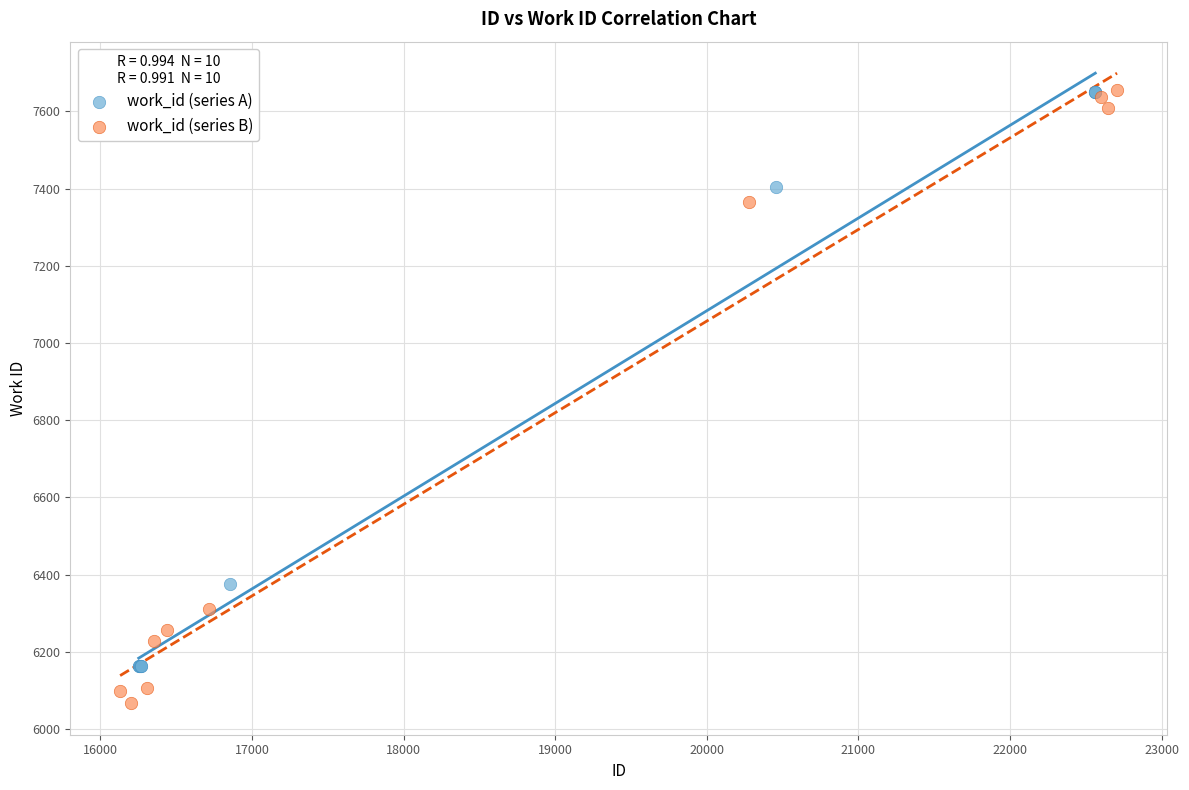

Which series has the largest Y range (max minus min)?

work_id (series B)